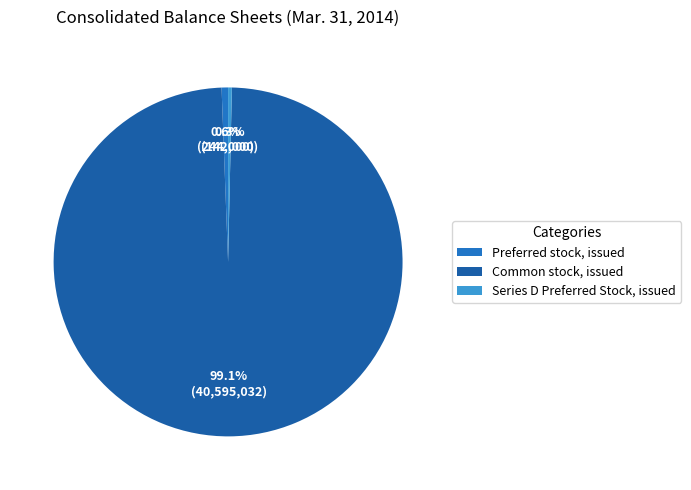

Count the number of slices in the pie.

3